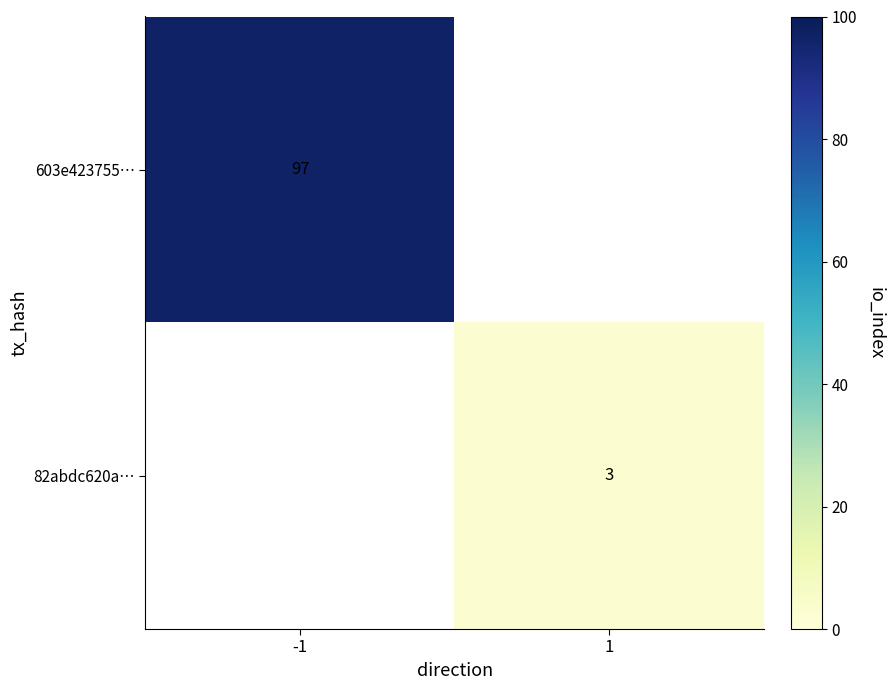

The 603e423755… series shows 169 at -1. True or false?

False